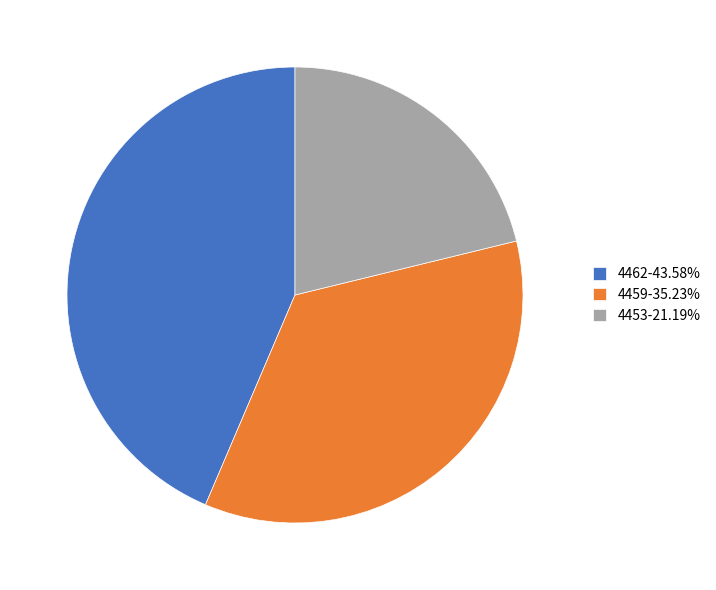

Is there a majority slice in this chart?

No